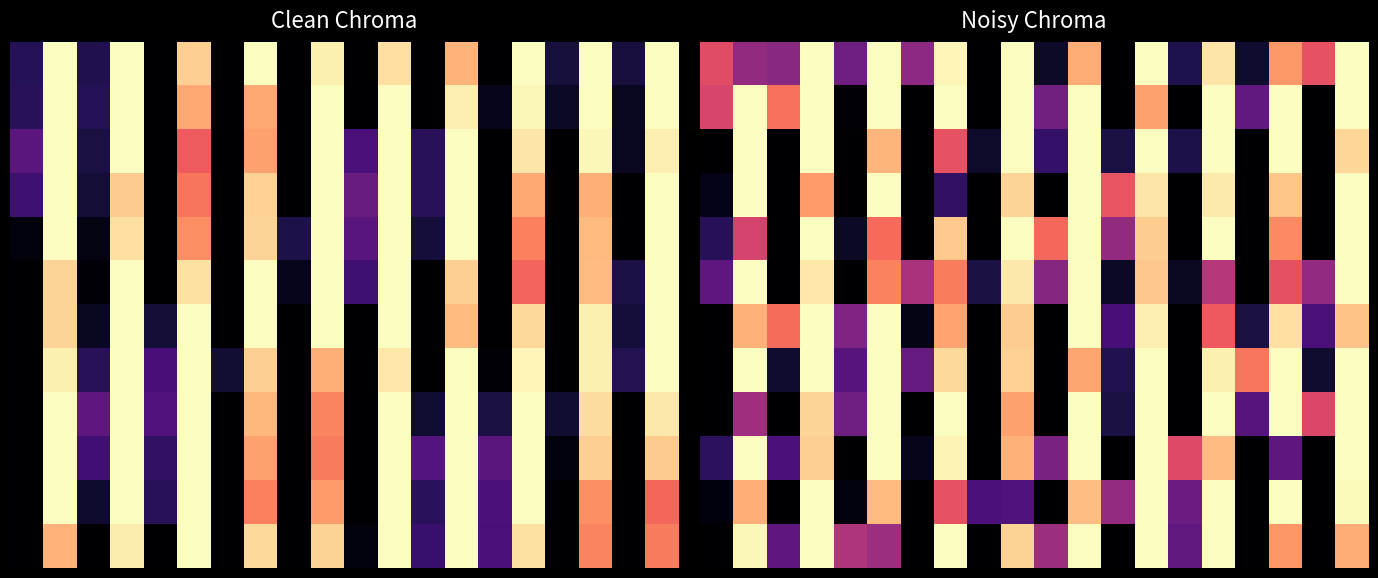

What is the total value across all series at 5?

10.6